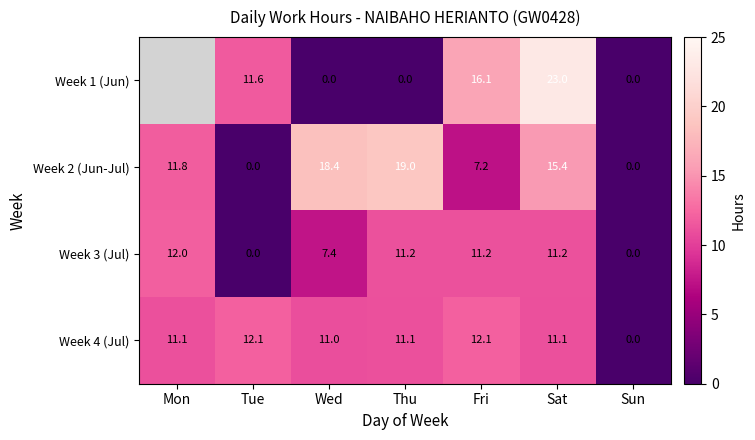

Where does the Week 2 (Jun-Jul) series first go above 11?

Mon